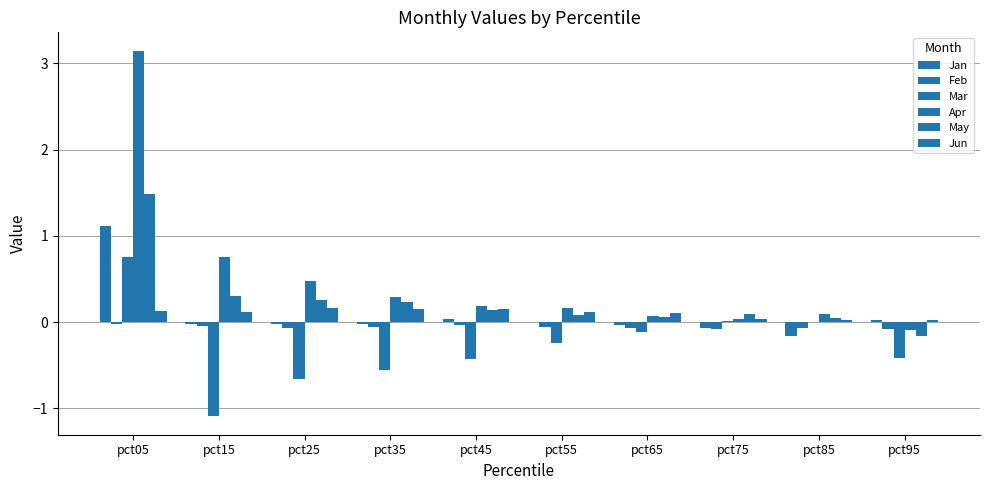

Rank the series by their maximum value, from lowest to highest.

Feb, Jun, Mar, Jan, May, Apr